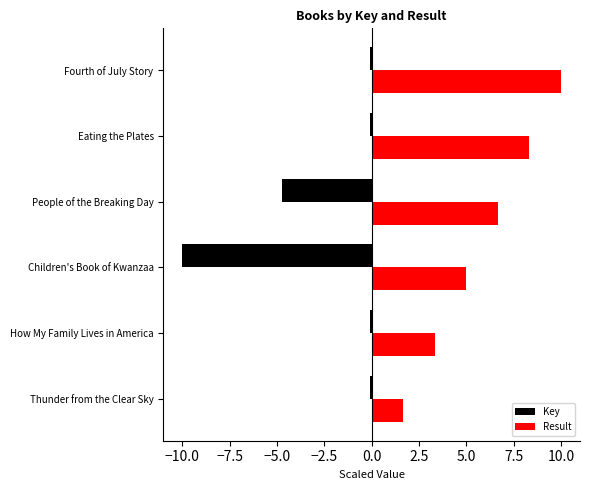

What is the sum of all Key values?

-15.1